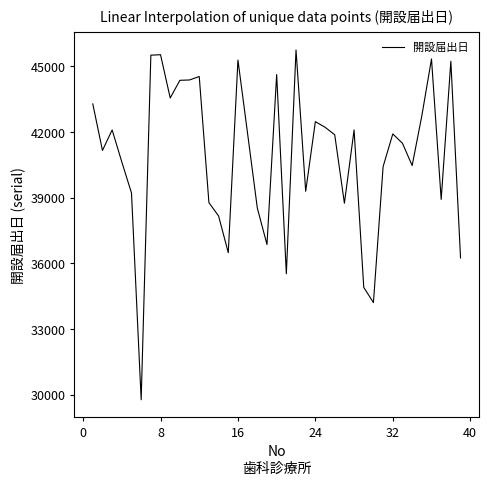

What is the difference between the maximum and minimum values?

15973